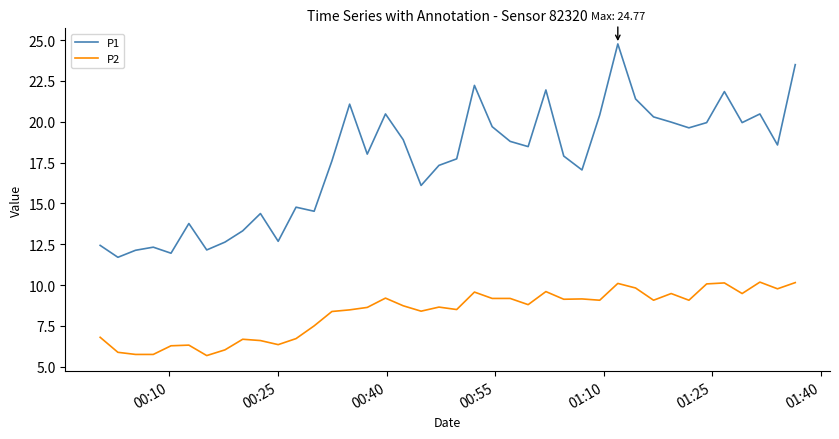

Which series has the widest spread of values?

P1